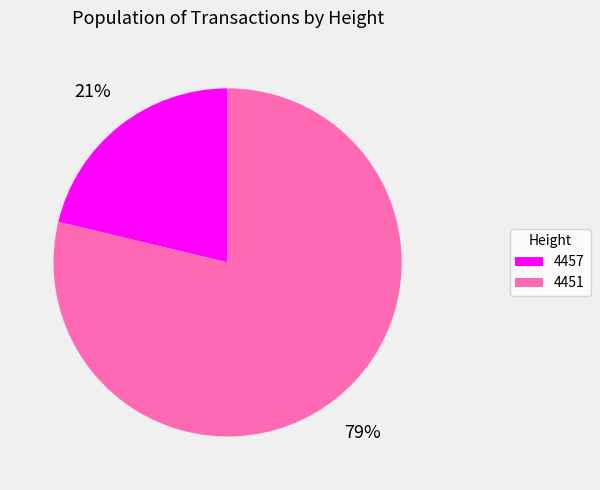

Is the sum of 4457 and 4451 greater than half?

Yes